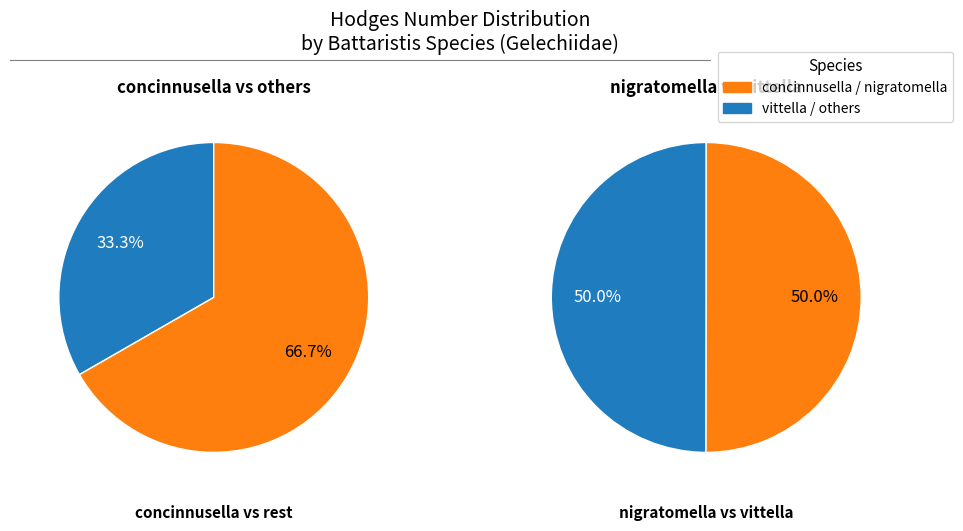

Approximately how many times larger is the value at nigratomella compared to concinnusella?

1.0